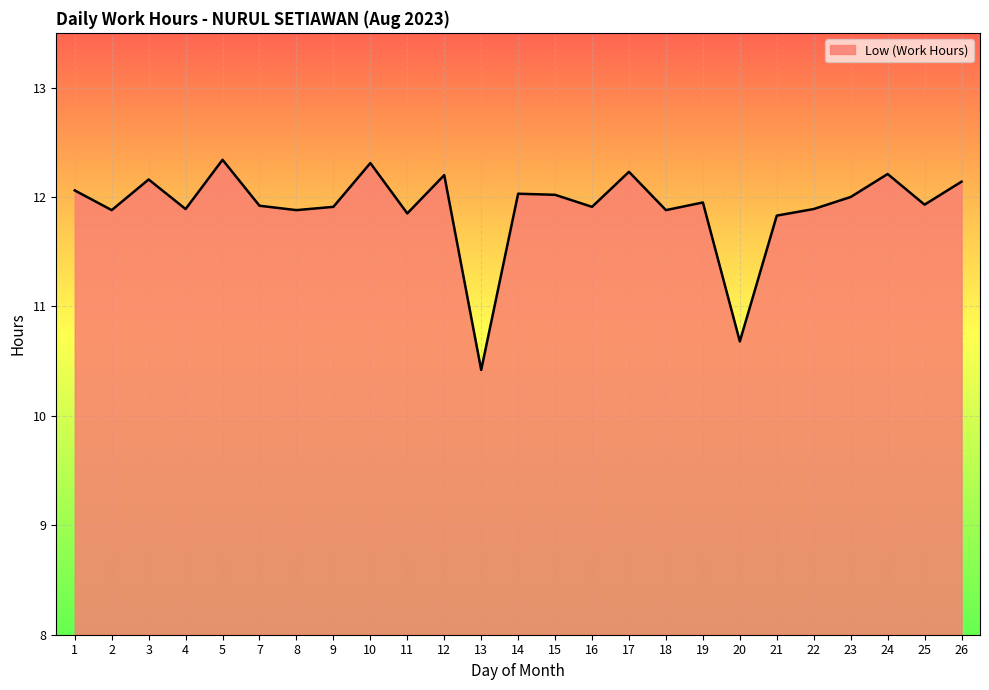

True or false: the data shows 14.0 at 20.

False